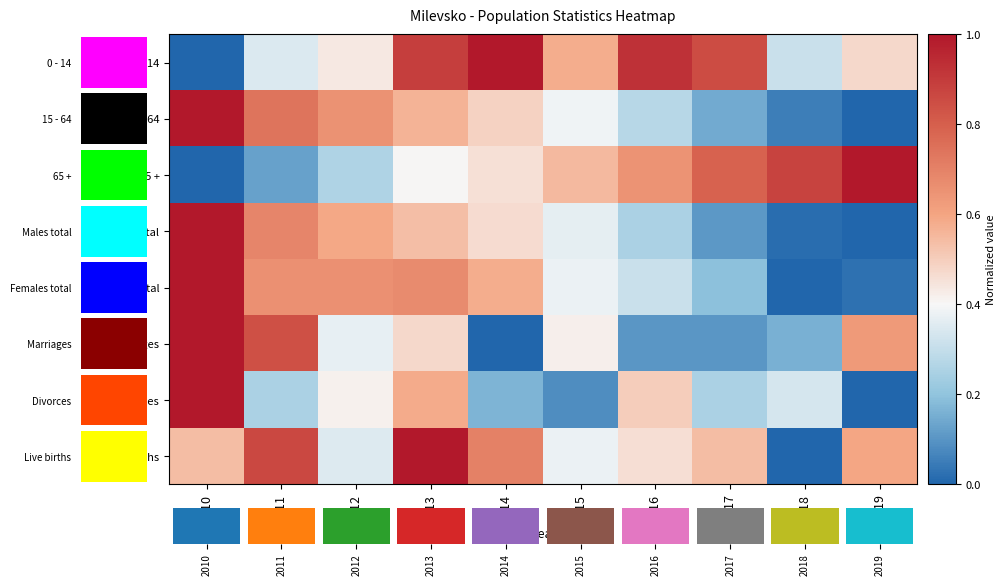

Rank the series by their maximum value, from highest to lowest.

0 - 14, 15 - 64, 65 +, Males total, Females total, Marriages, Divorces, Live births